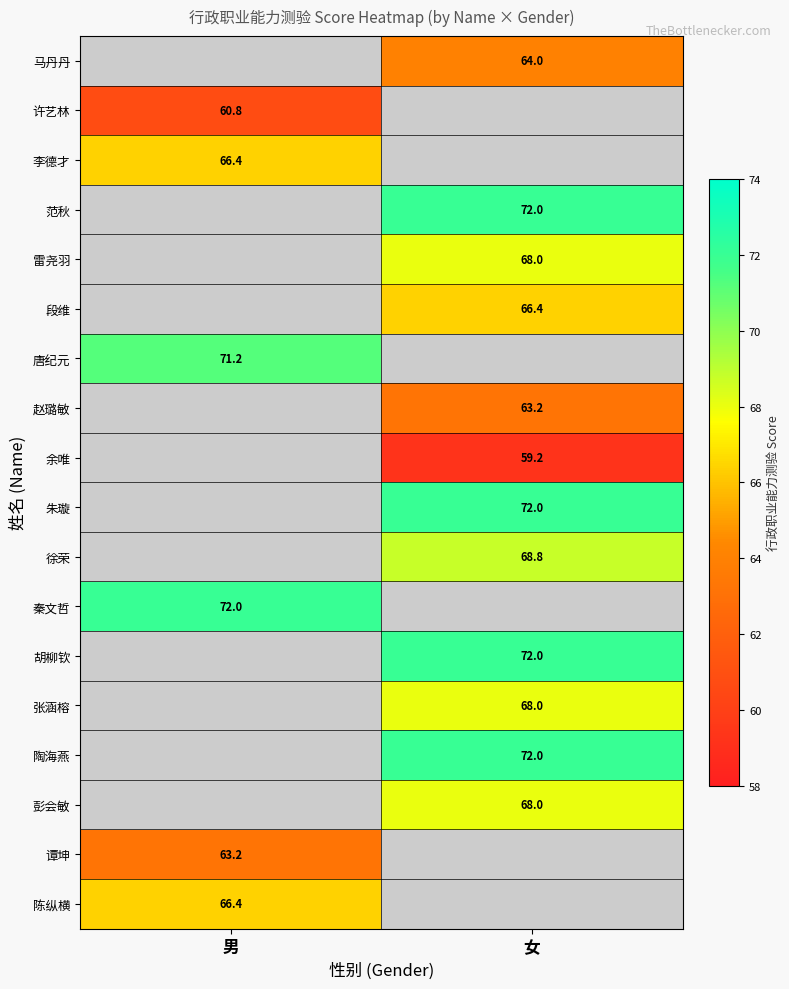

Is it true that 胡柳钦 equals 121.1 at 女?

False